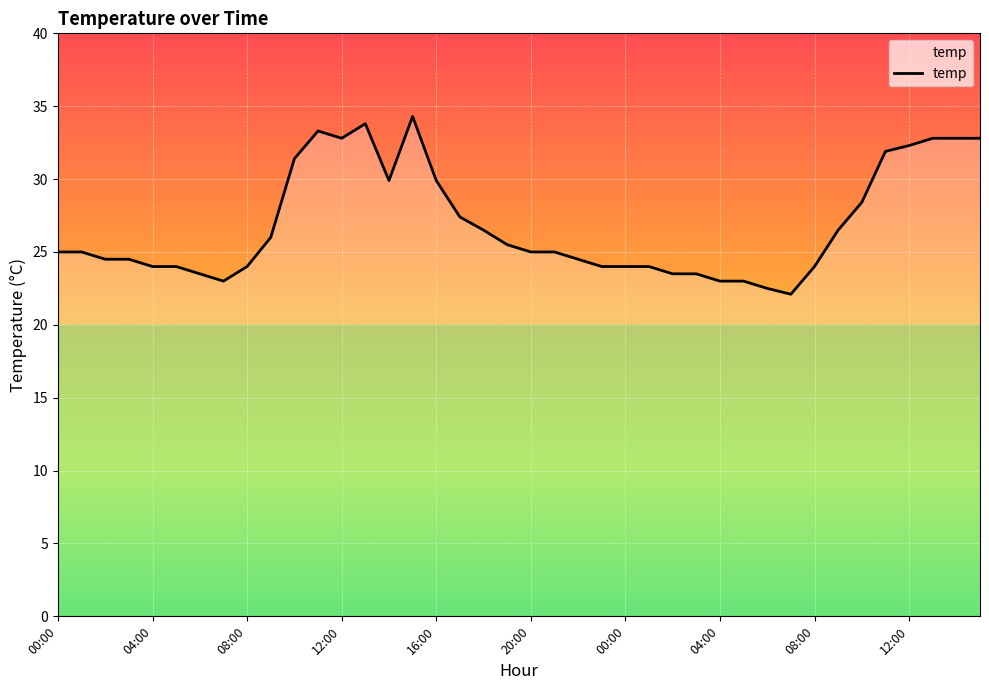

What is the greatest value displayed?

34.3